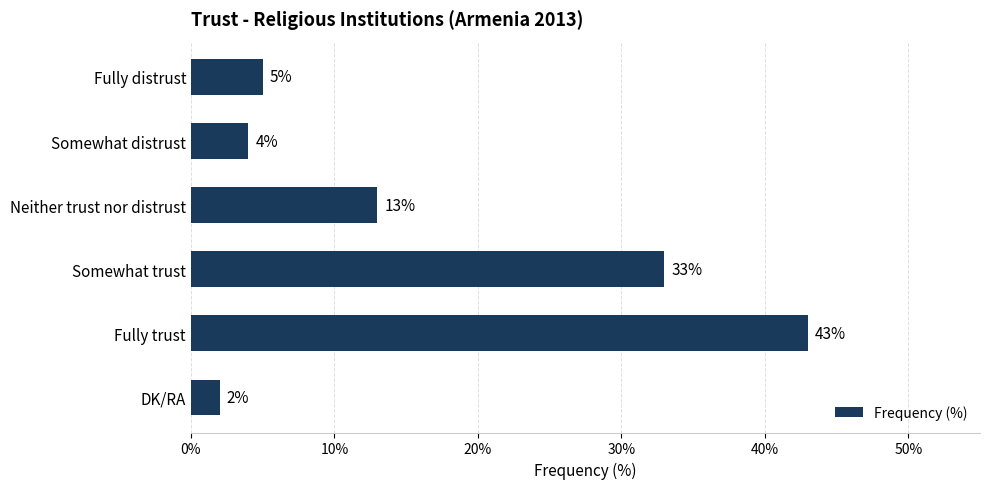

Rank the categories by value from highest to lowest.

Fully trust, Somewhat trust, Neither trust nor distrust, Fully distrust, Somewhat distrust, DK/RA